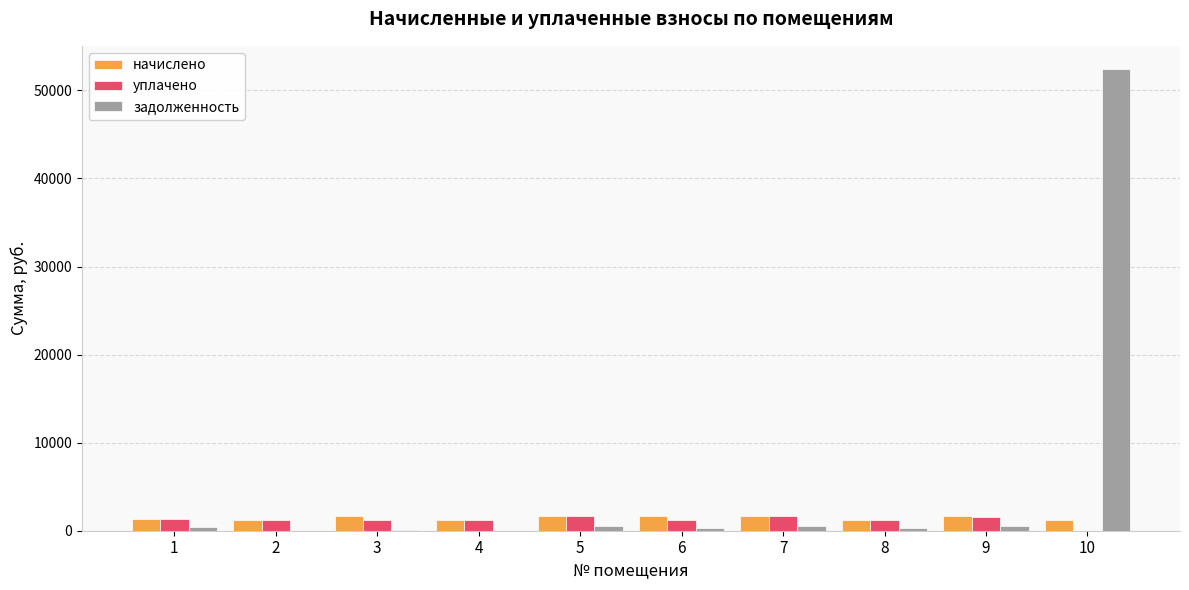

The value of уплачено at 5 is 1637.8. True or false?

True